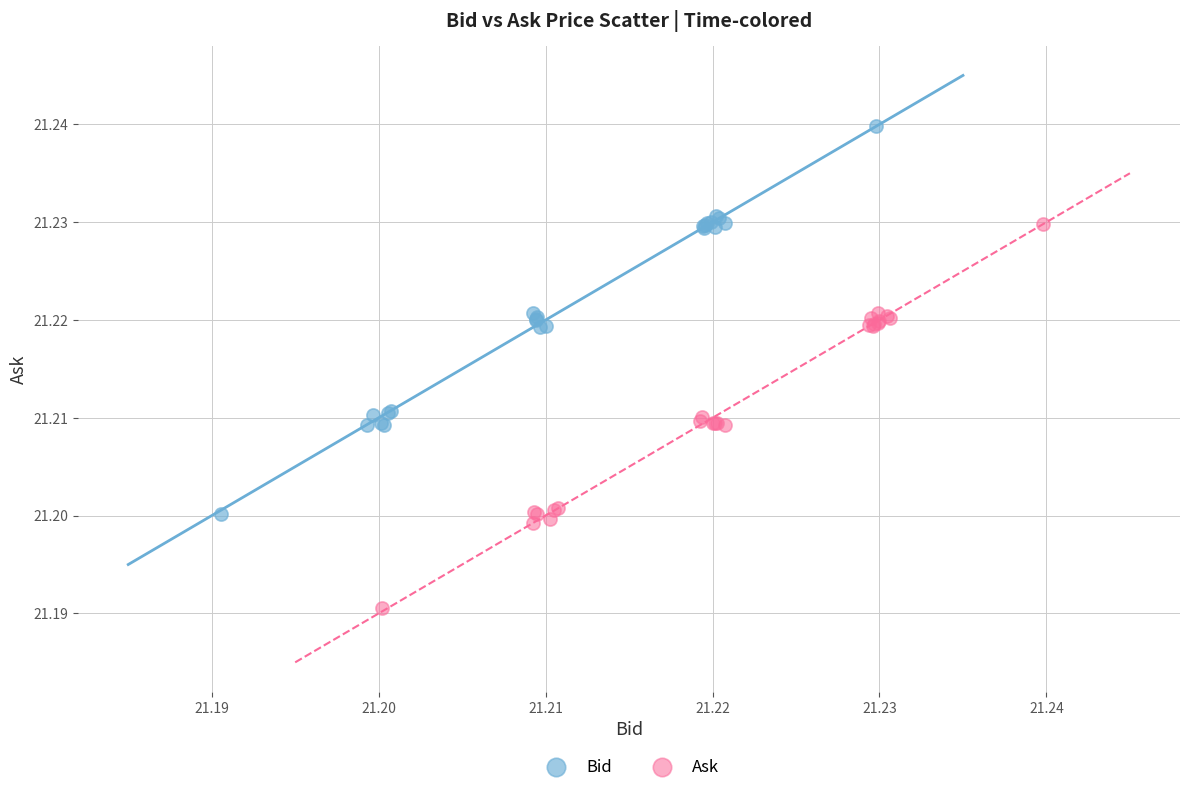

Which series contains the lowest Y value?

Ask